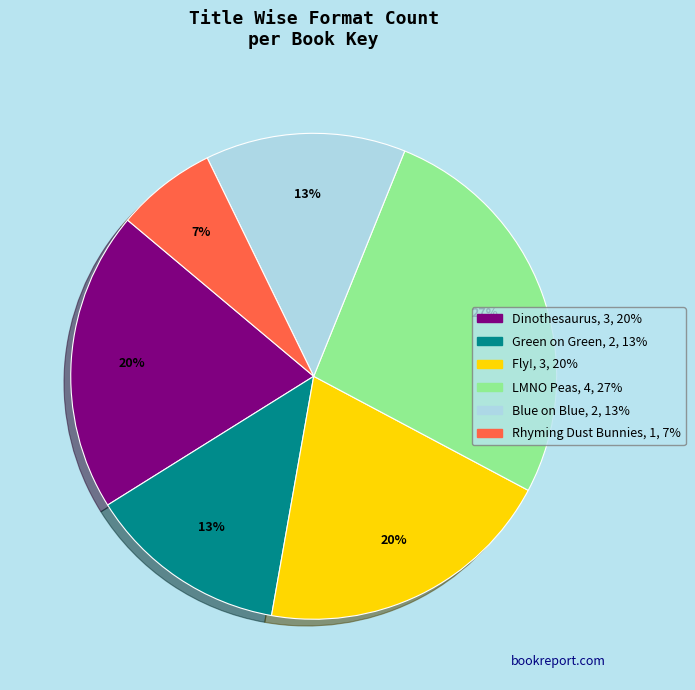

The LMNO Peas slice represents 38% of the pie. True or false?

False